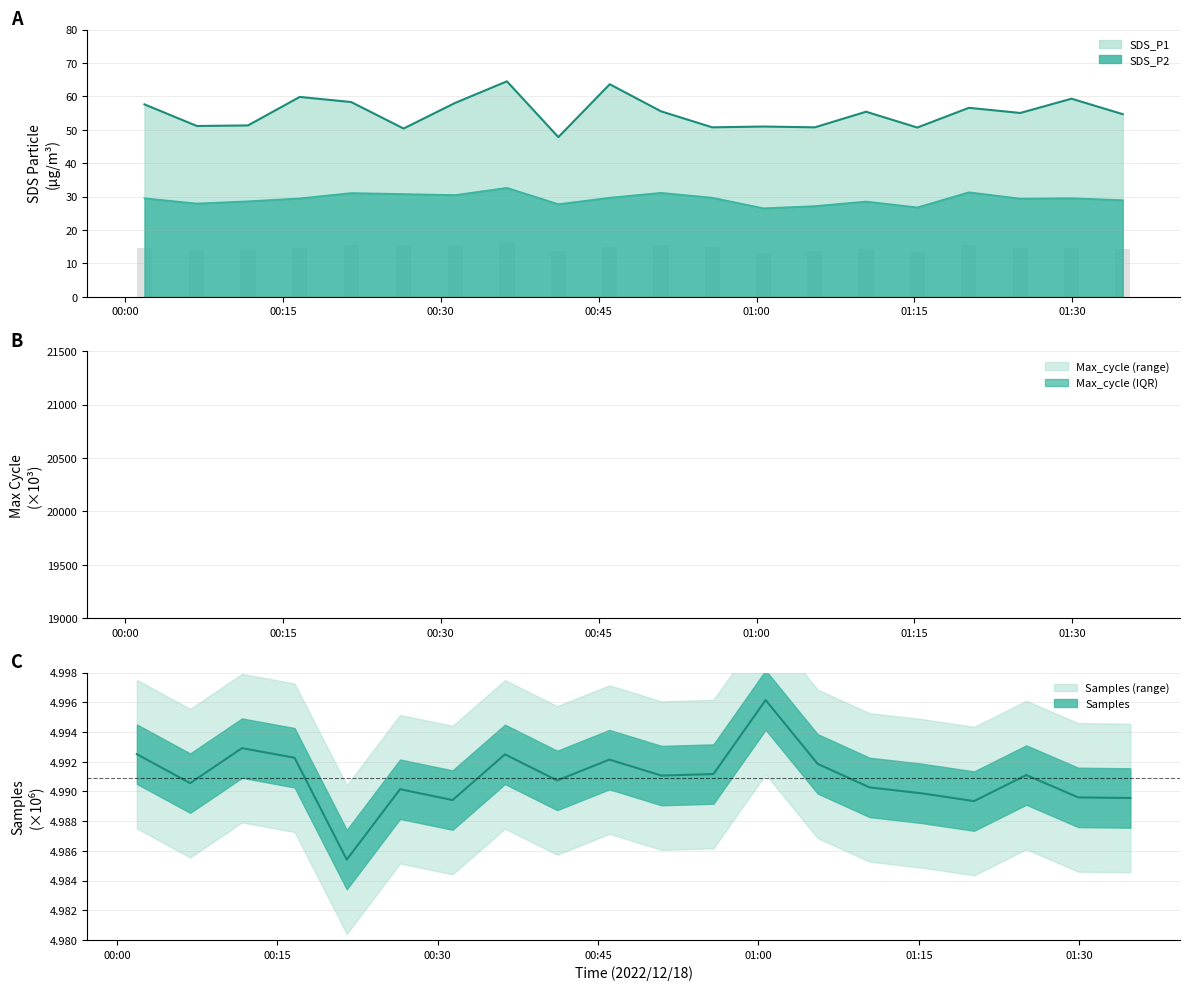

What are all the series names shown in the legend?

SDS_P1, SDS_P2, Max_cycle, Samples